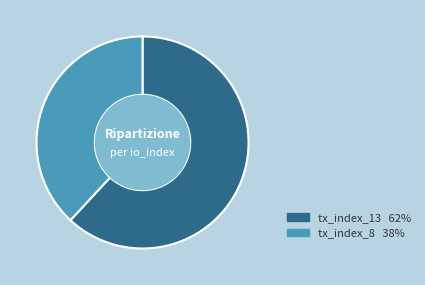

Approximately how many times larger is the value at tx_index_13 compared to tx_index_8?

1.6